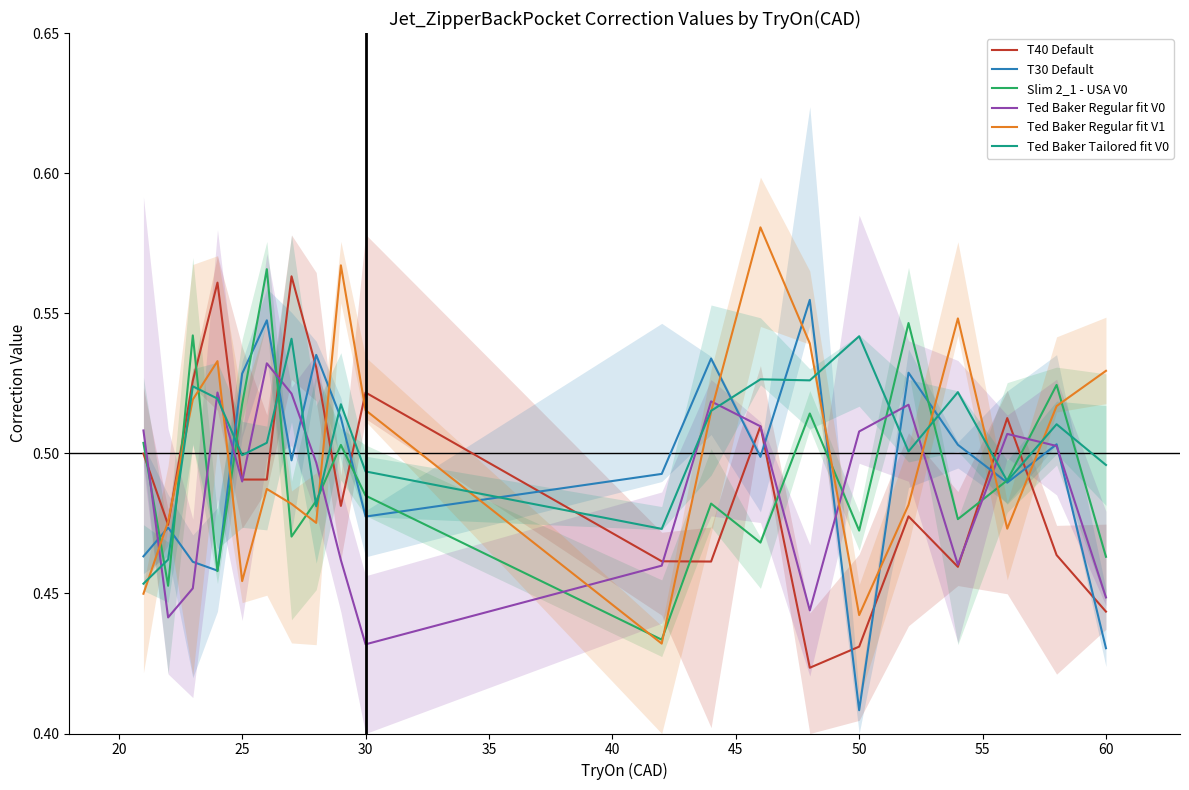

At which label is Ted Baker Regular fit V0 closest to 0?

30